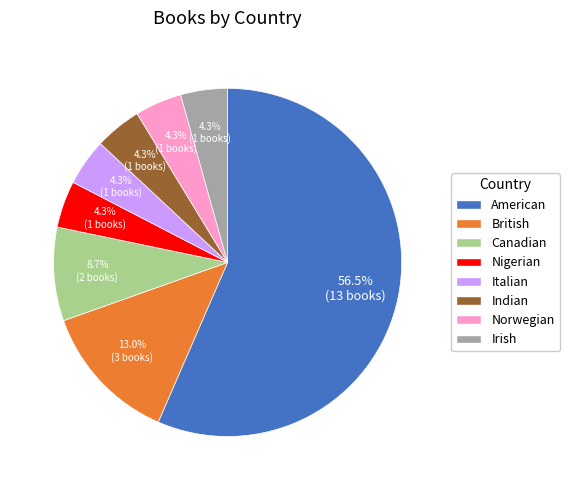

Is it true that Norwegian is 4% of the pie?

True